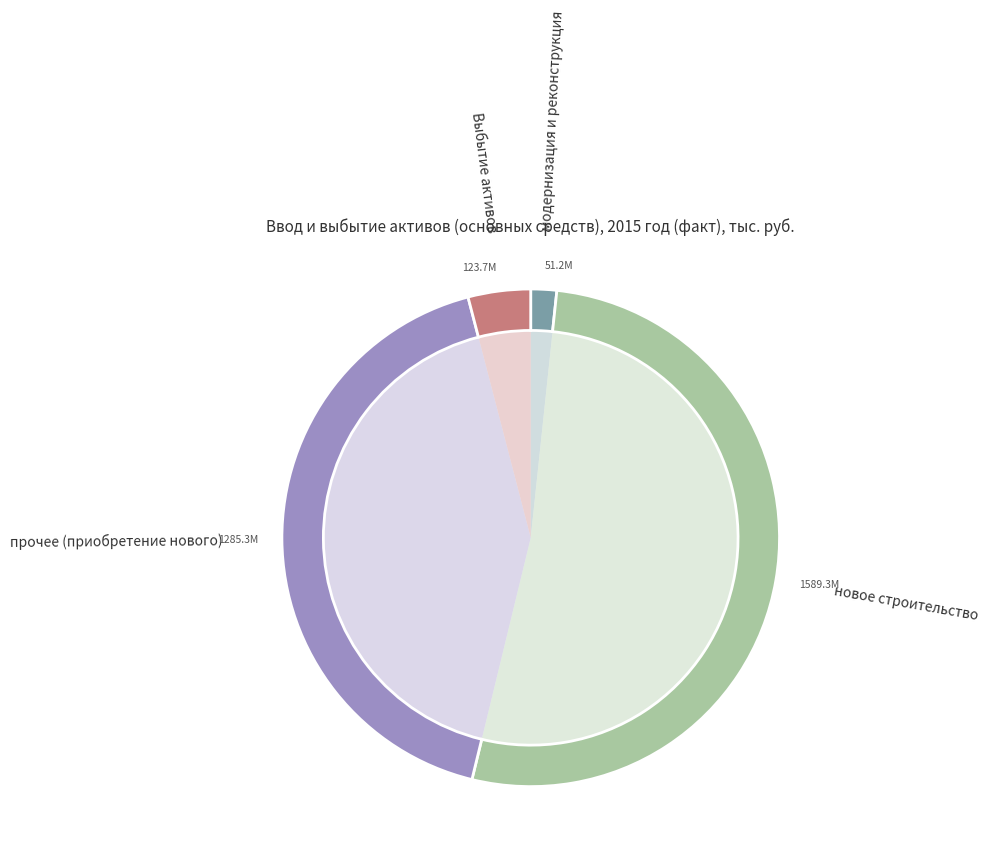

What percentage is the Выбытие активов slice, to the nearest percent?

4%